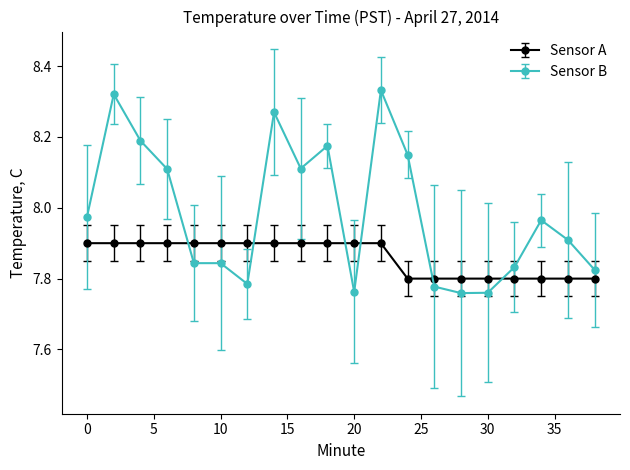

What is the average value of the Sensor A series?

7.9